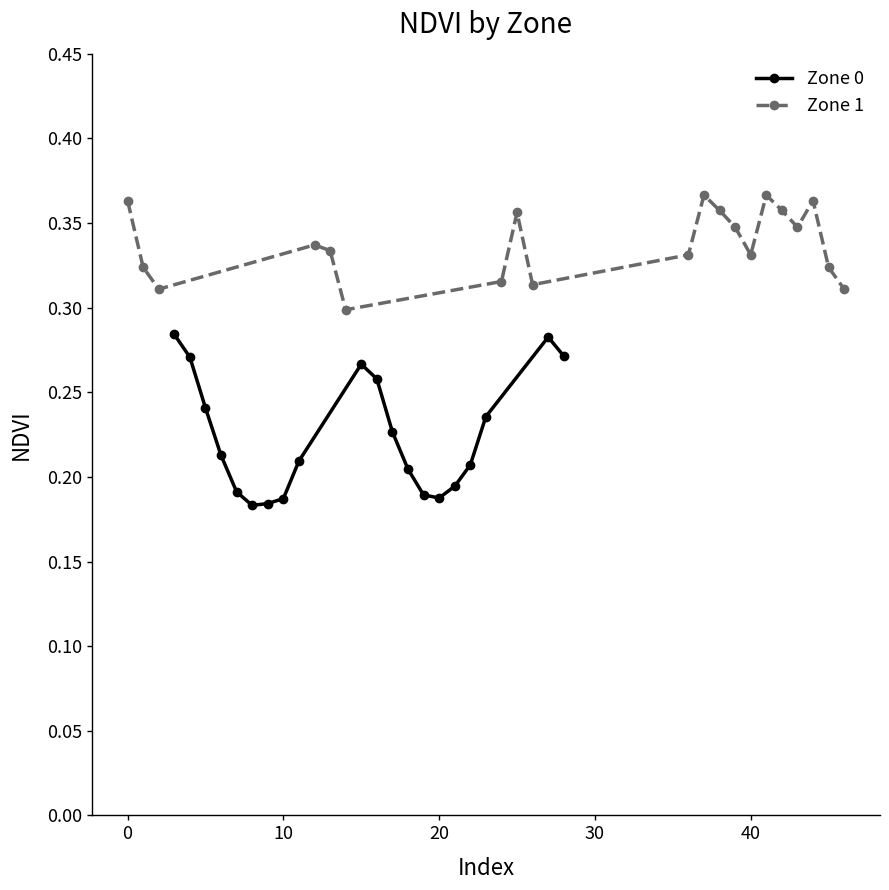

Does the chart display data point markers on the line(s)?

Yes